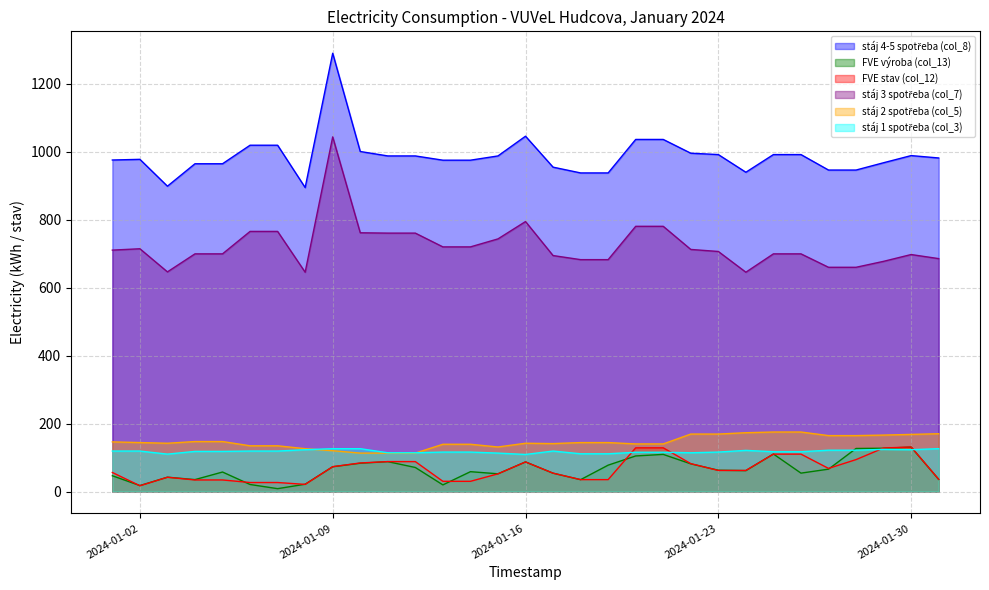

What is the greatest value displayed?

1289.0